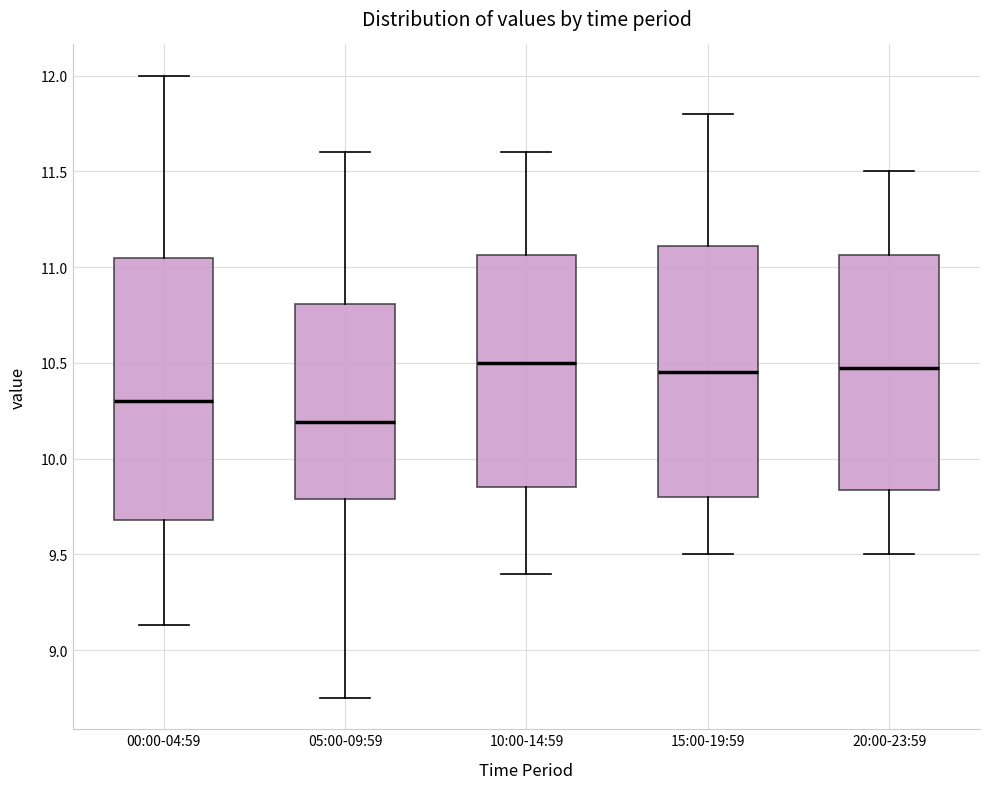

Reading left to right, read every box against the y-axis: the position of its median line, the range the box covers, and the ends of its whiskers. The values are not printed on the chart, so give them approximately, as read against the axis.

00:00-04:59: median 10.30, box 9.70 to 11.05, whiskers 9.15 to 12.00
05:00-09:59: median 10.20, box 9.80 to 10.80, whiskers 8.75 to 11.60
10:00-14:59: median 10.50, box 9.85 to 11.05, whiskers 9.40 to 11.60
15:00-19:59: median 10.45, box 9.80 to 11.10, whiskers 9.50 to 11.80
20:00-23:59: median 10.50, box 9.85 to 11.05, whiskers 9.50 to 11.50